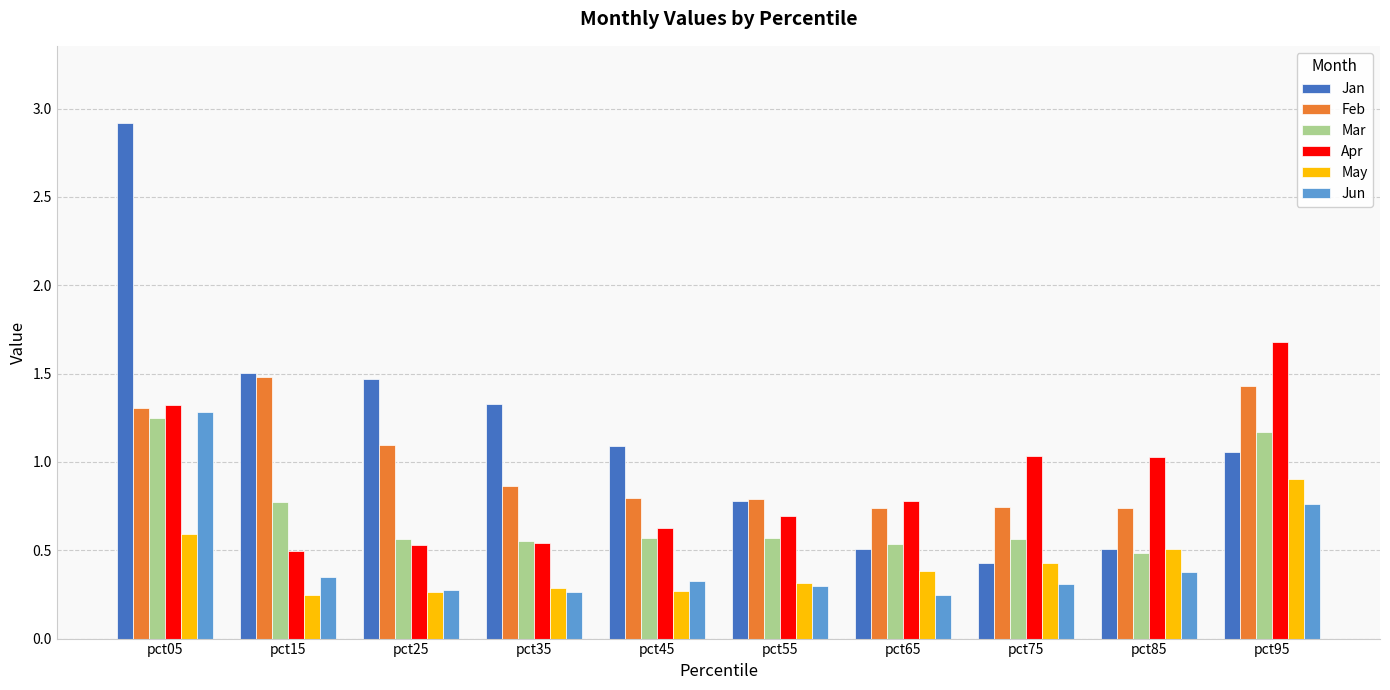

At which category is the sum across all series the highest?

pct05